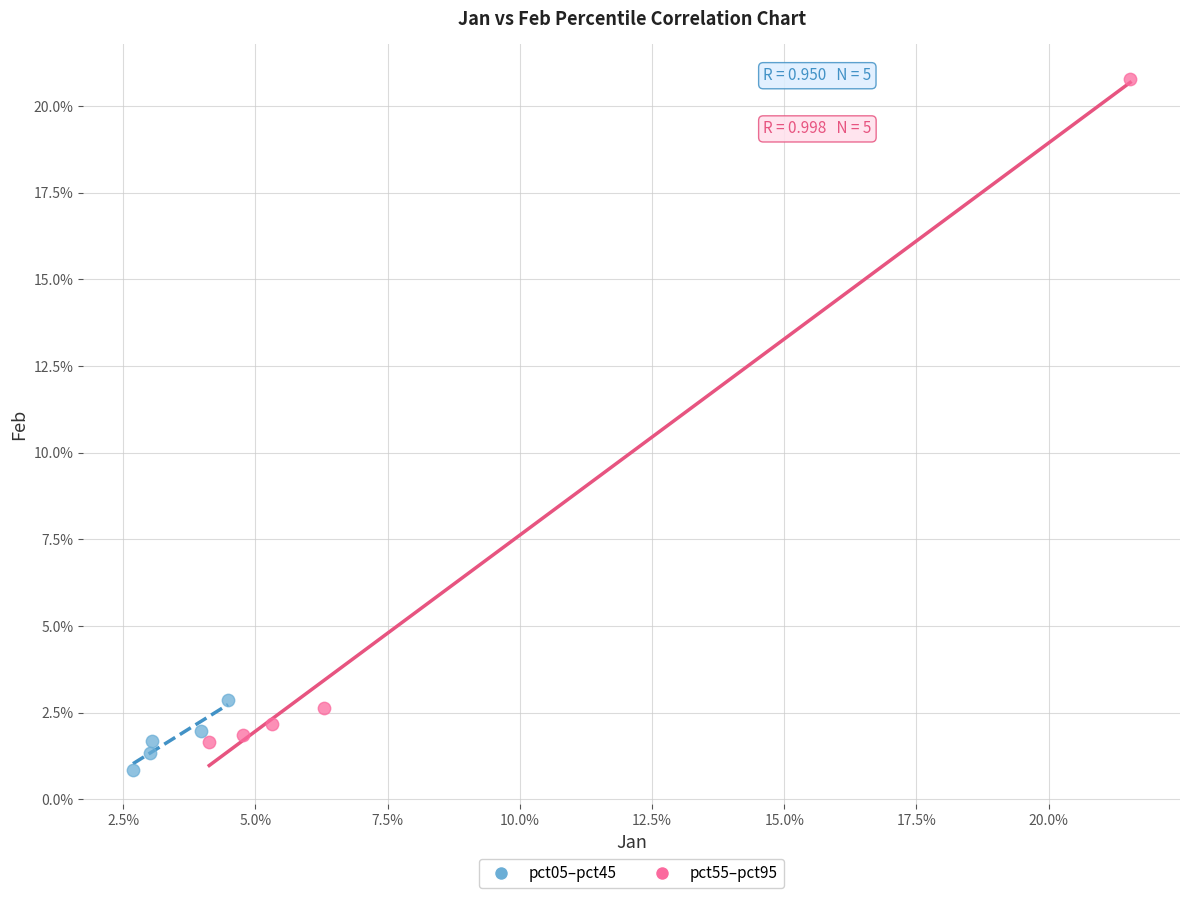

Which series reaches the minimum Y coordinate?

pct05–pct45